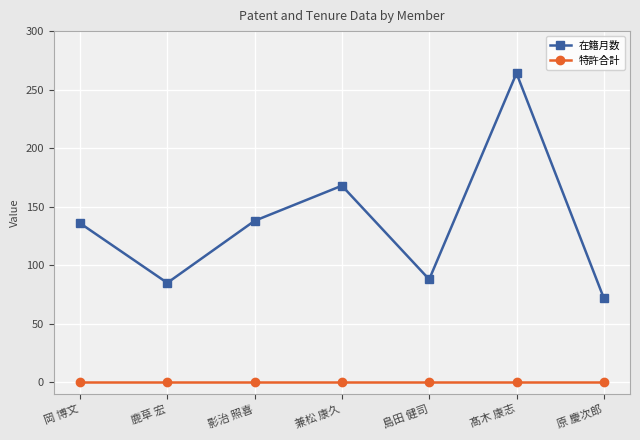

Which category has the highest value in the 在籍月数 series?

髙木 康志